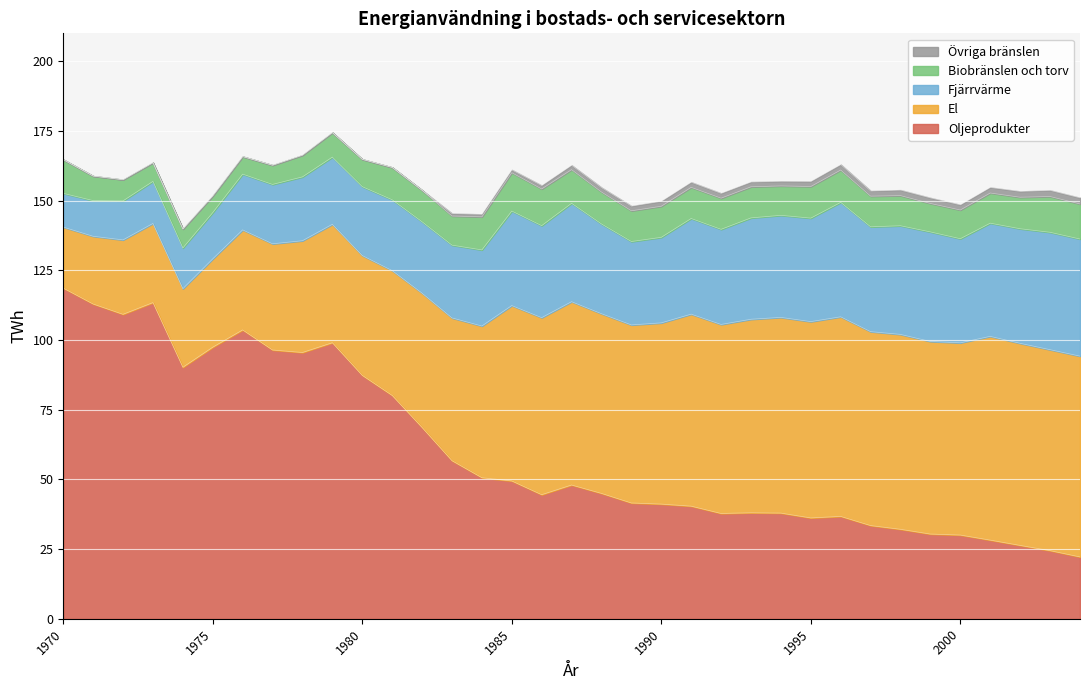

What is the difference between the highest and lowest values at 1977?

96.4